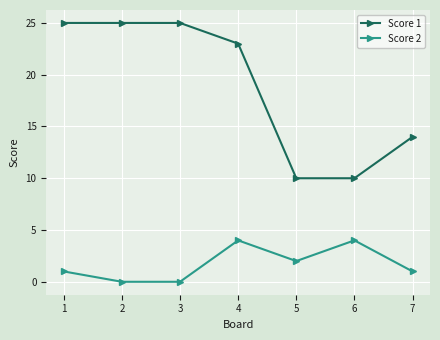

True or false: Score 2 has more than 1 points higher than both neighbors.

True